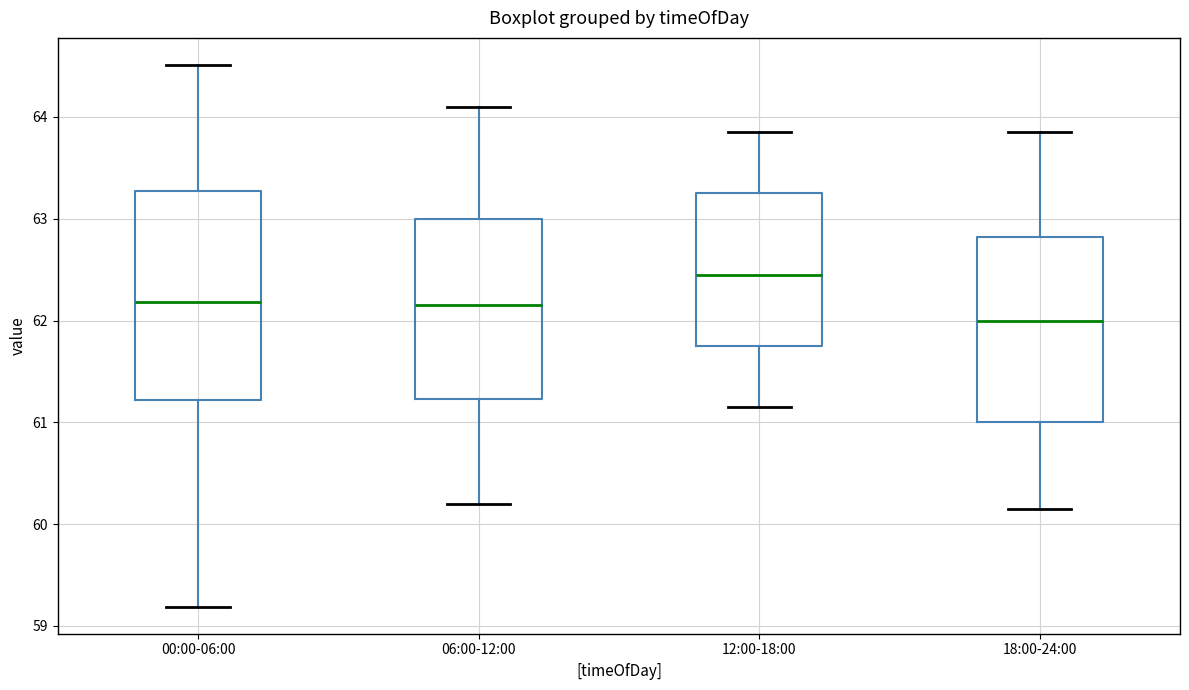

Reading left to right, read every box against the y-axis: the position of its median line, the range the box covers, and the ends of its whiskers. The values are not printed on the chart, so give them approximately, as read against the axis.

00:00-06:00: median 62.2, box 61.2 to 63.3, whiskers 59.2 to 64.5
06:00-12:00: median 62.2, box 61.2 to 63.0, whiskers 60.2 to 64.1
12:00-18:00: median 62.5, box 61.8 to 63.3, whiskers 61.2 to 63.9
18:00-24:00: median 62.0, box 61.0 to 62.8, whiskers 60.2 to 63.9